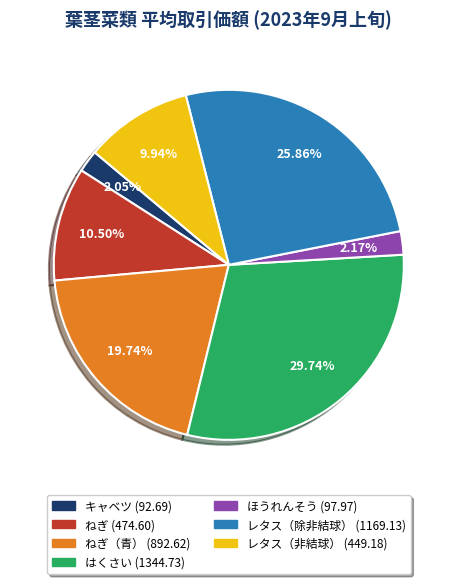

Is there a majority slice in this chart?

No